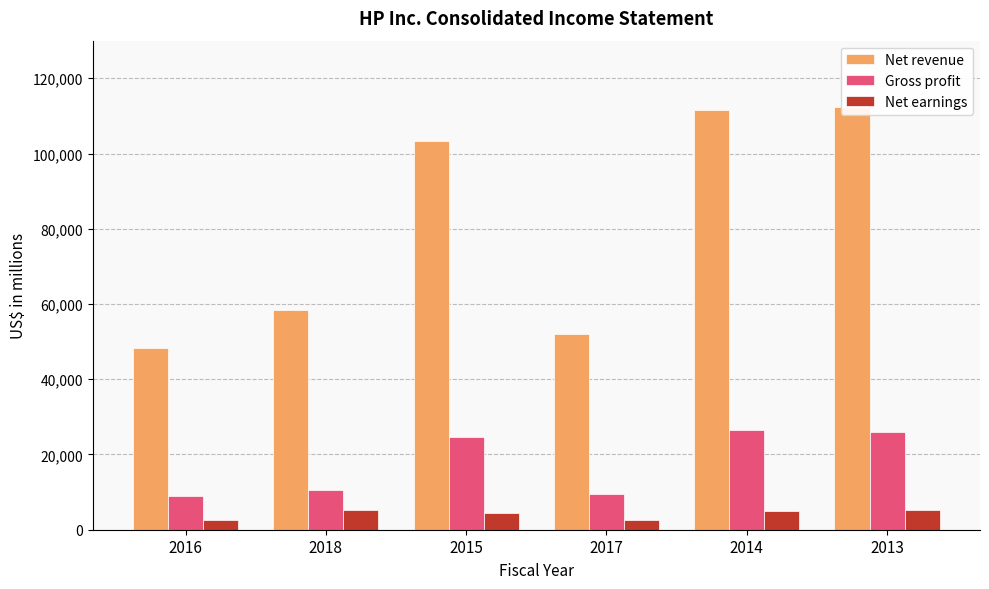

The value of Net revenue at 2016 is 62771. True or false?

False